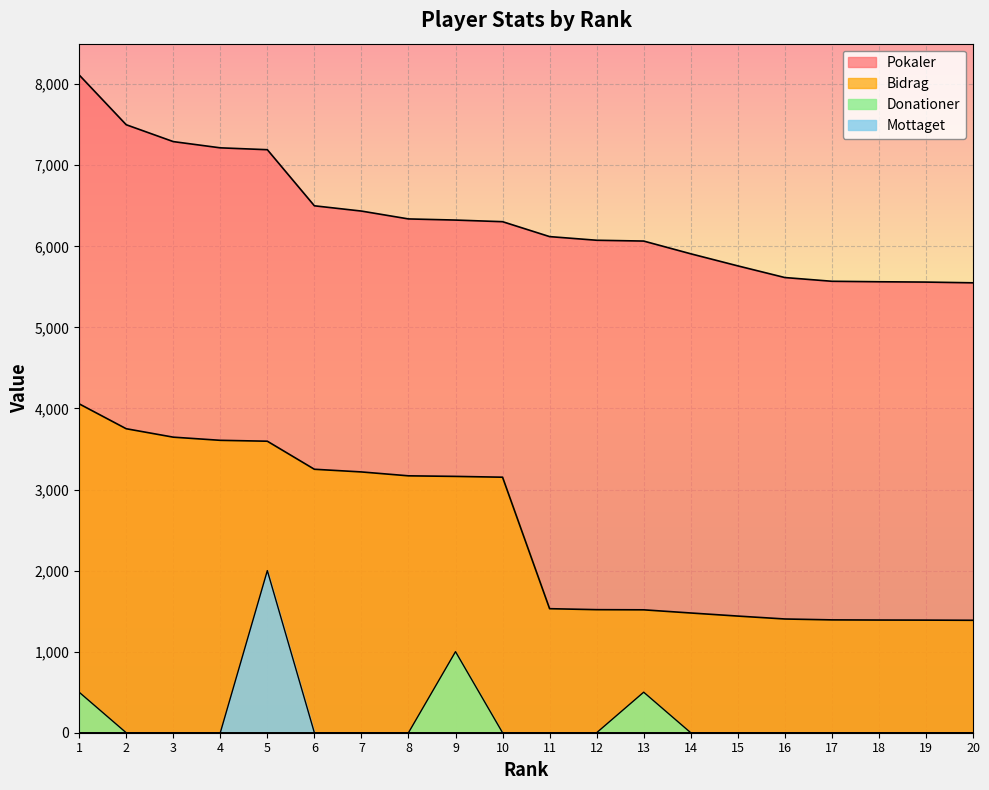

How many lines are shown in the chart?

4